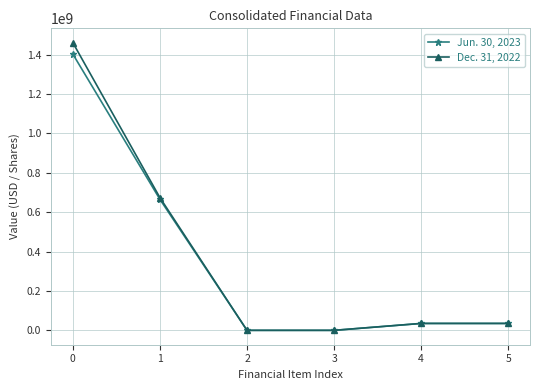

Reading left to right, extract all data points from this chart.

Jun. 30, 2023: 1402144000	664810000	0	0	35047800	35047800
Dec. 31, 2022: 1460033000	673434000	0	0	35106697	35106697